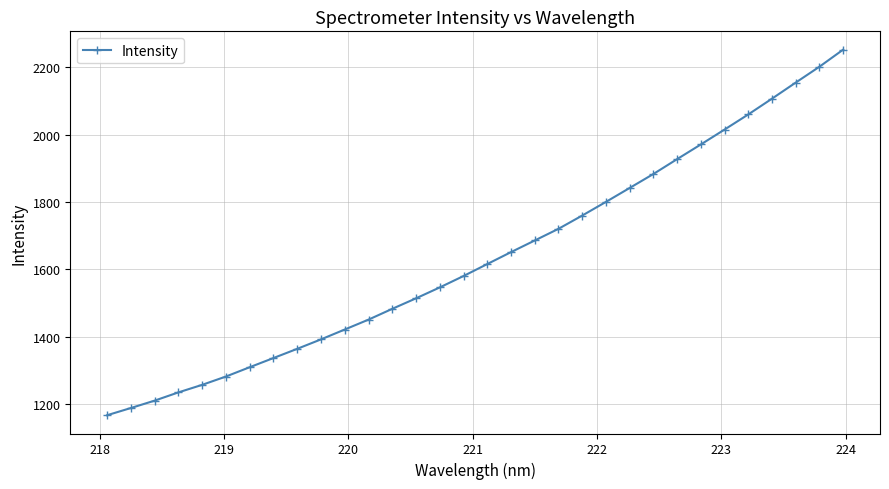

What is the value of the 28th point from the left?

2059.6